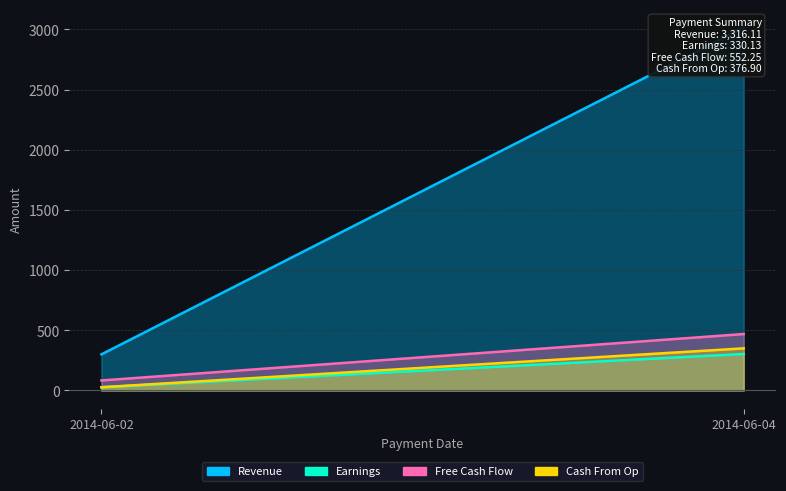

What is the average value of the Earnings series?

165.1